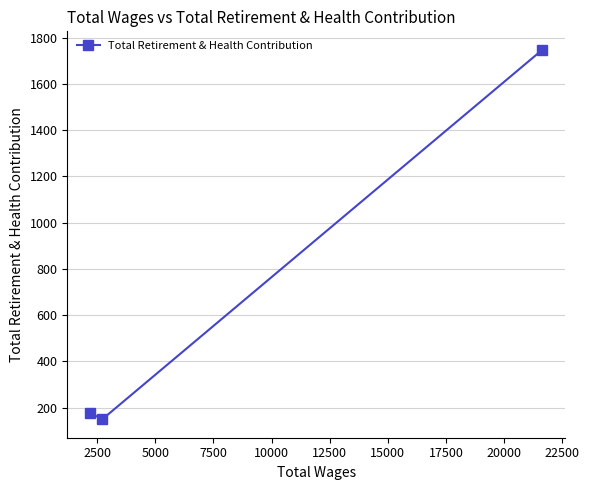

How many values are below 178?

1